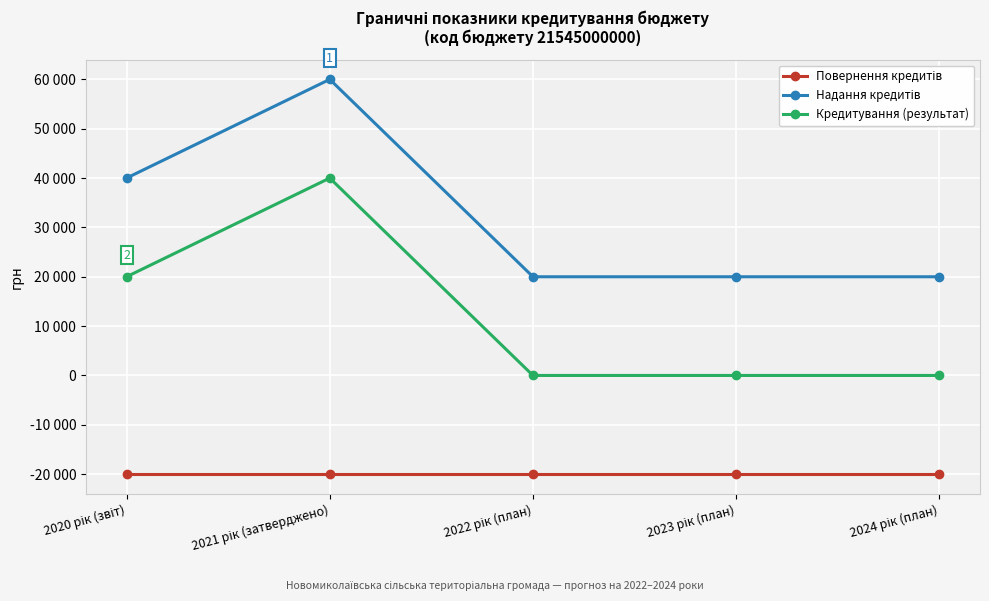

What is the difference between the highest and lowest values at 2021 рік (затверджено)?

80000